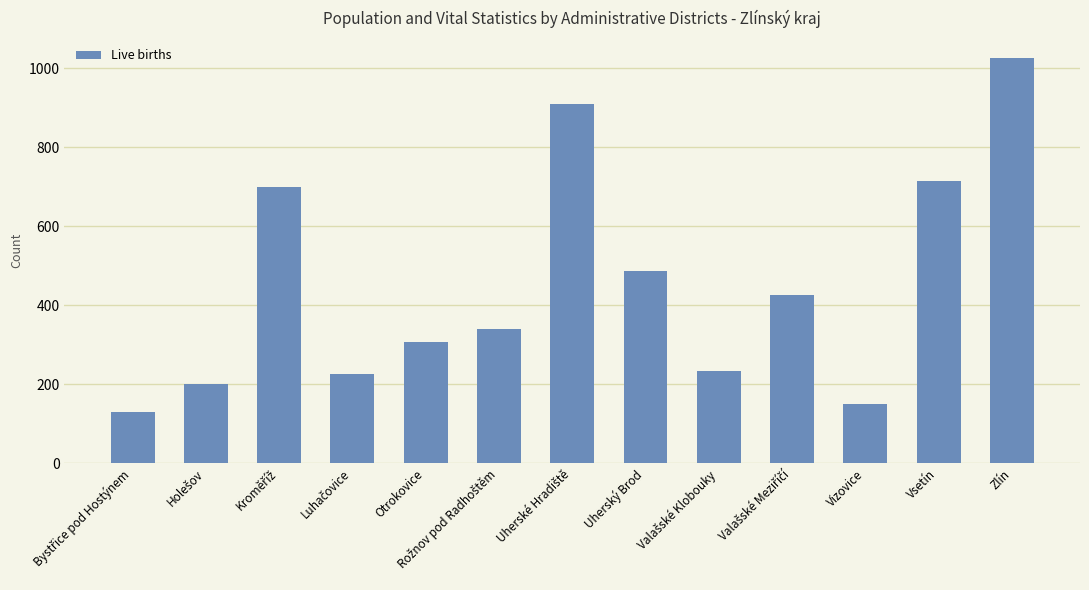

What is the difference between the second highest and minimum values?

779